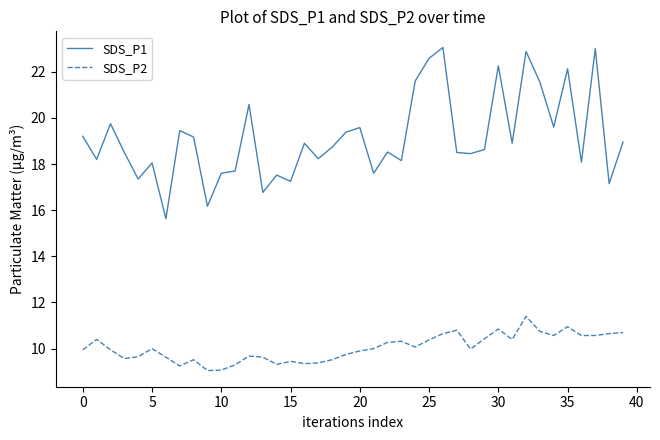

What is the average value of the SDS_P2 series?

10.0